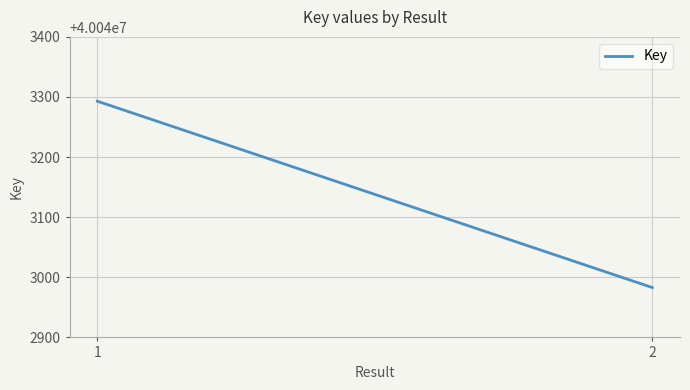

What is the smallest value displayed?

40042983.0